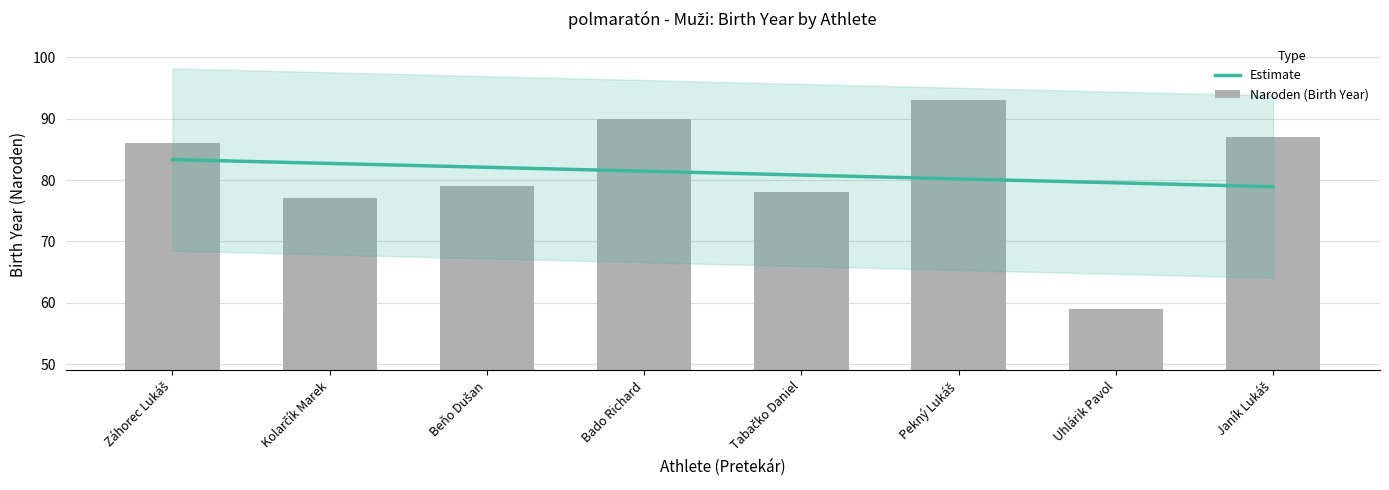

Are the bars horizontal?

No